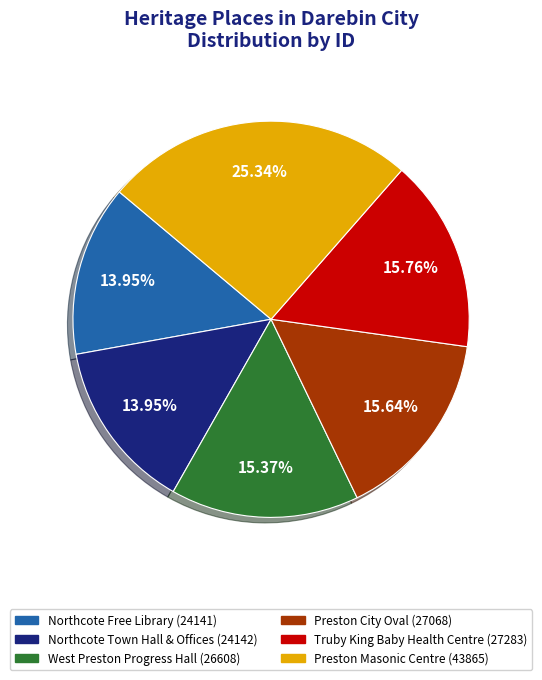

Is the sum of Truby King Baby Health Centre (27283) and West Preston Progress Hall (26608) greater than half?

No